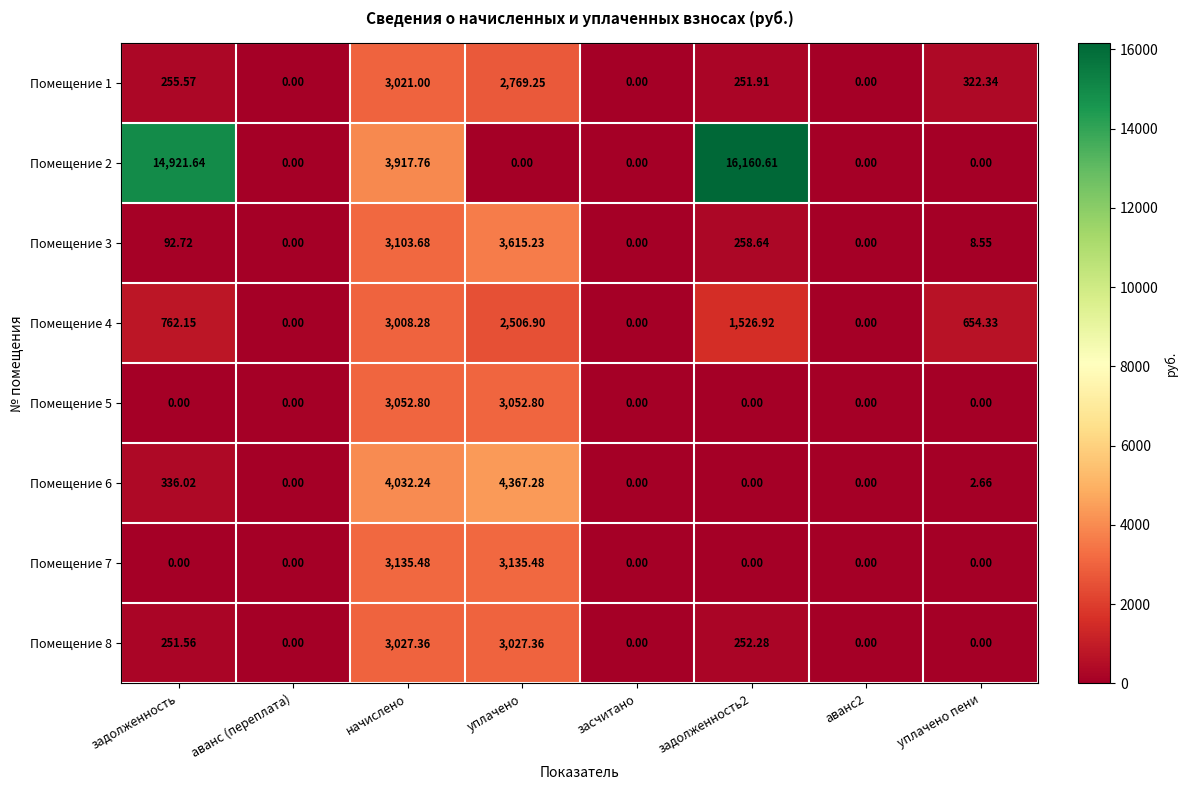

Which label corresponds to the largest value in the chart?

задолженность2